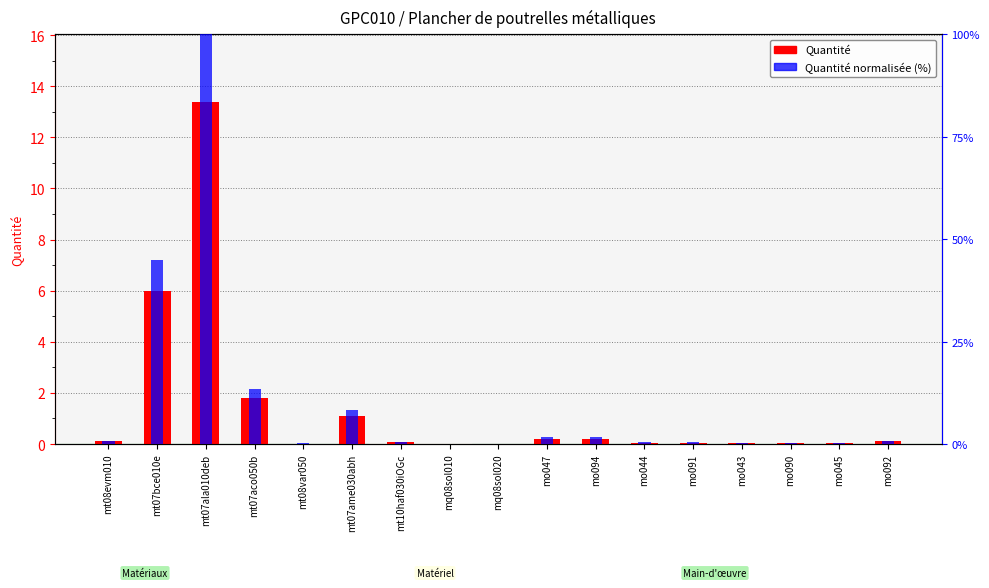

At which category is the sum across all series the highest?

mt07ala010deb